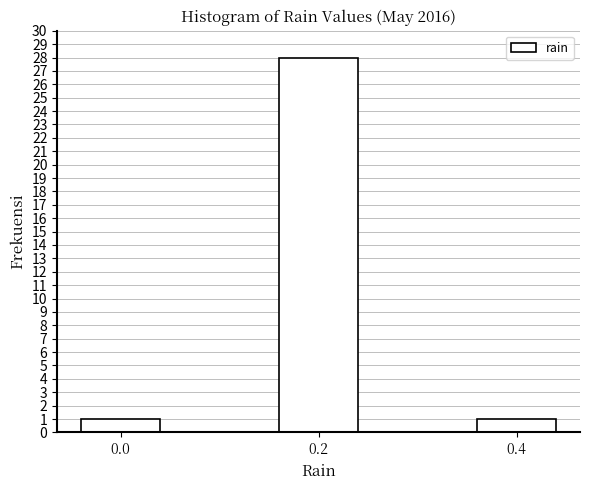

Reading right to left, extract all data points from this chart.

0.4=1	0.2=28	0.0=1